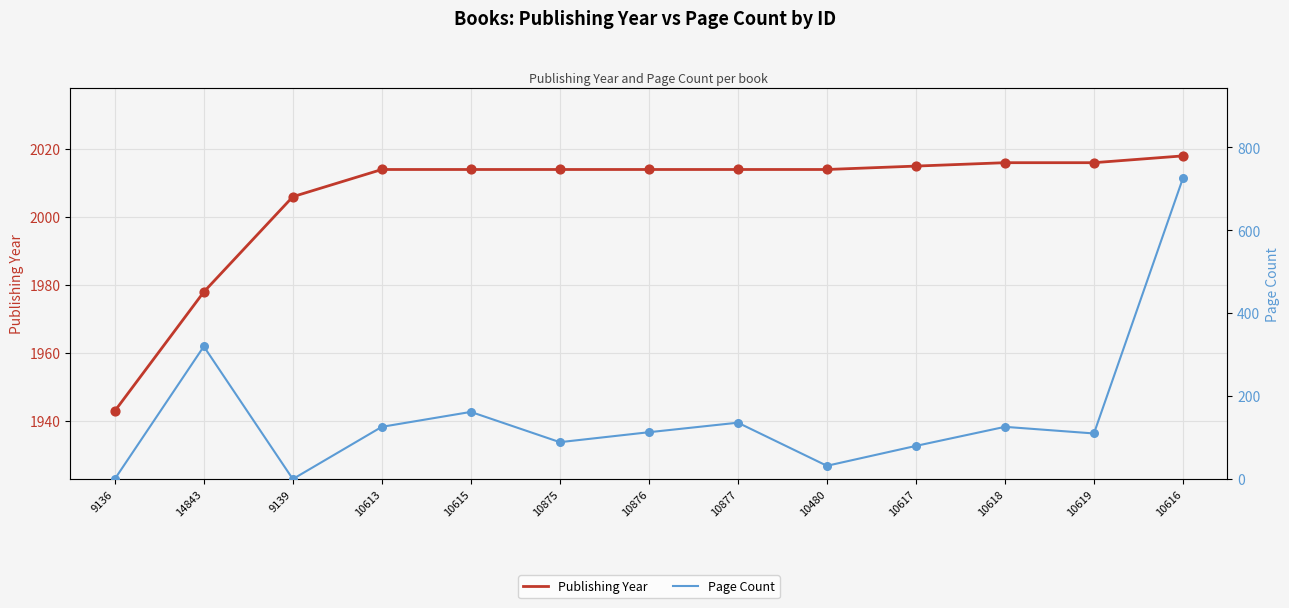

At how many categories does at least one series exceed 1952?

12